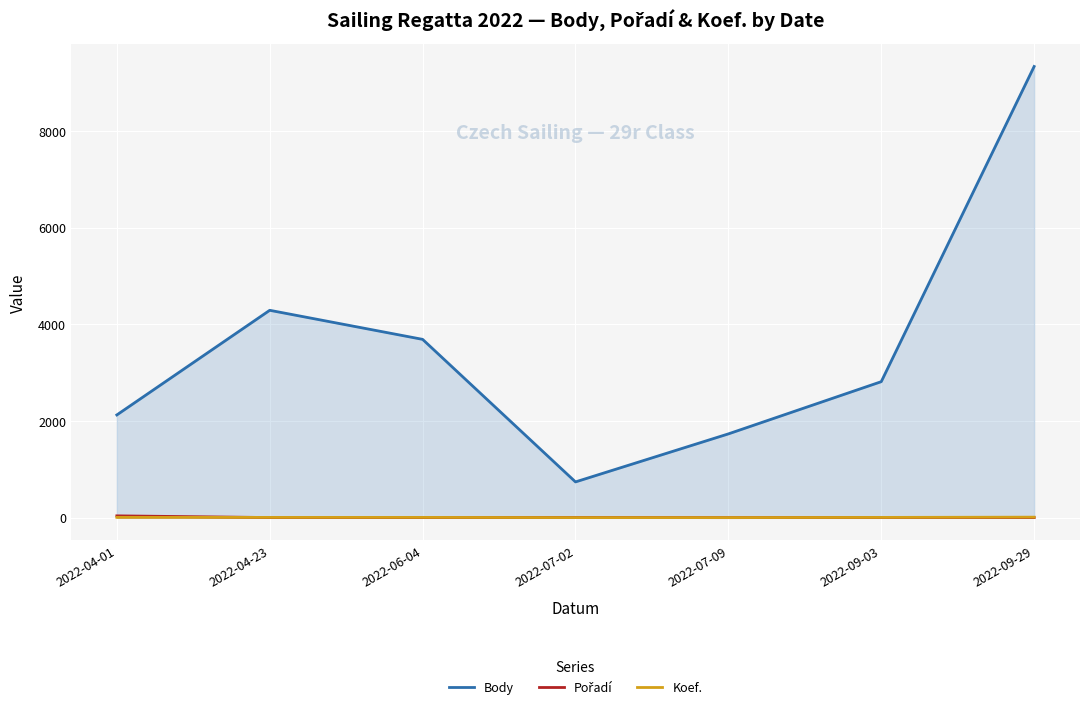

Is the value of Pořadí at 2022-09-03 greater than the value of Body at 2022-07-02?

No